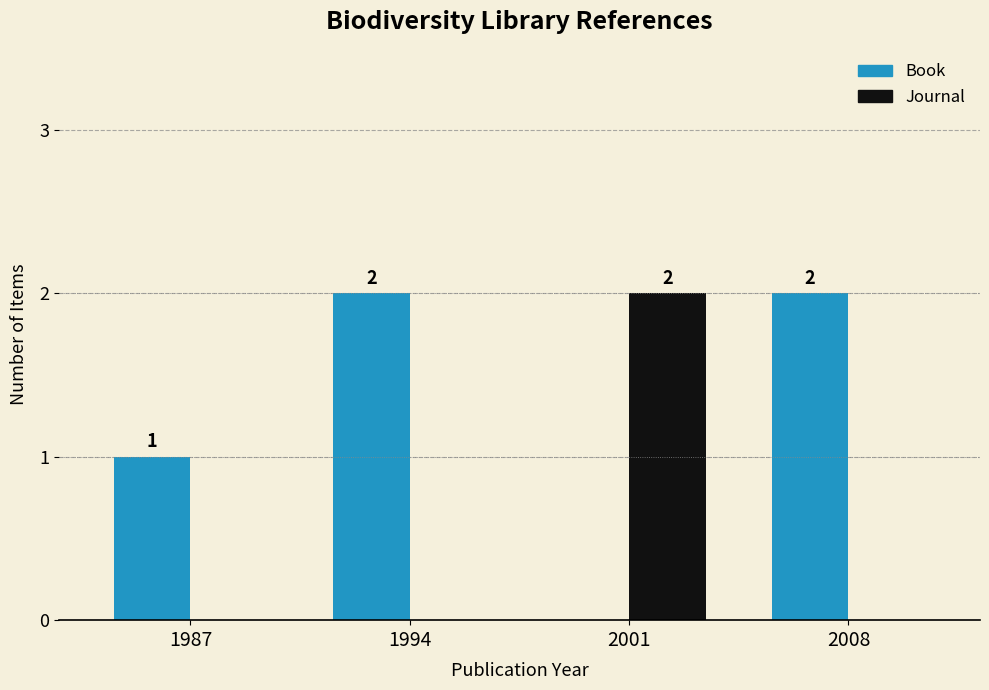

How many groups of bars are there?

4